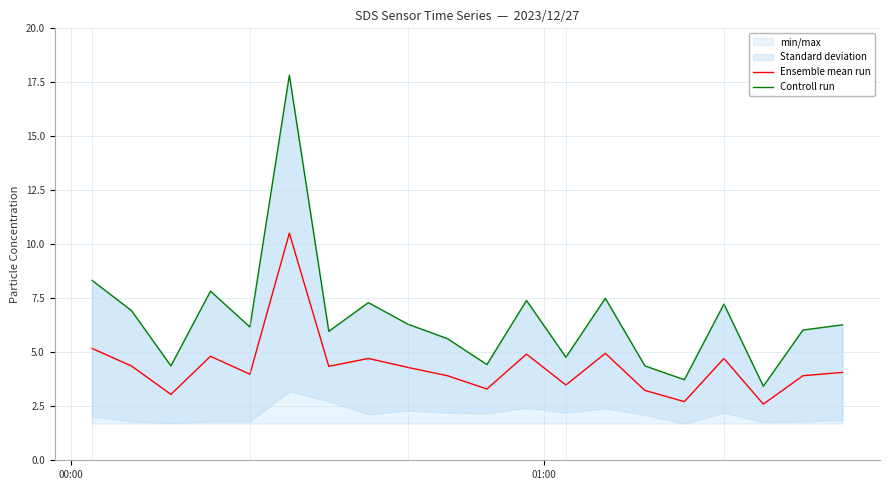

How many data points in Controll run are above 6?

12